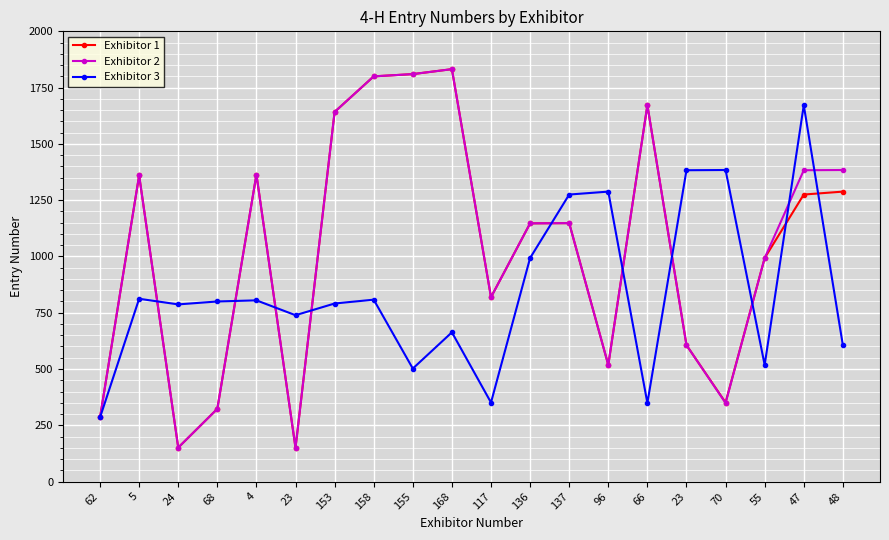

List the labels in order of Exhibitor 1 value, smallest first.

23, 24, 62, 68, 70, 96, 23, 117, 55, 136, 137, 47, 48, 5, 4, 153, 66, 158, 155, 168